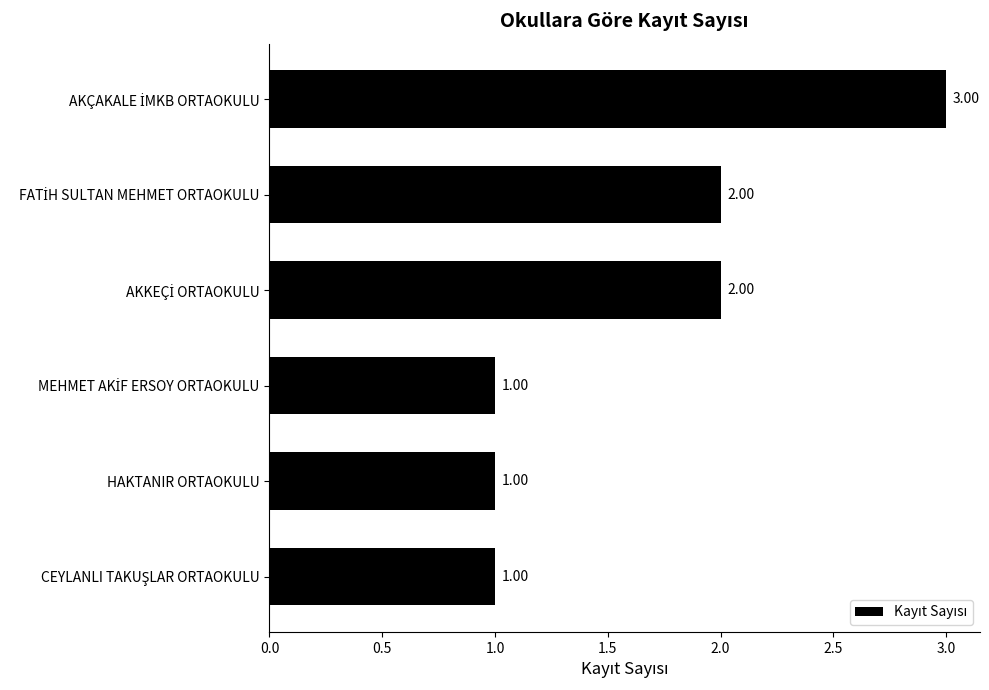

What is the sum of all values?

10